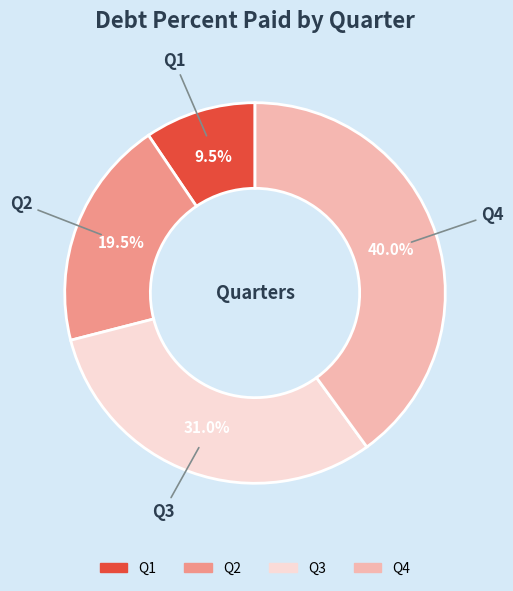

Is there any slice that represents more than half of the pie?

No